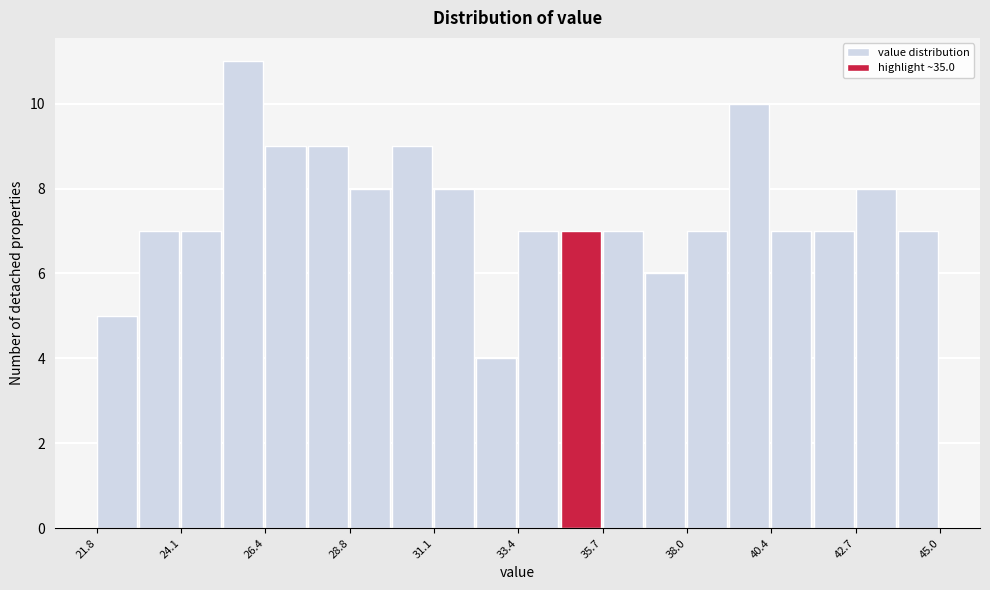

Read against the x-axis, roughly where is the centre of the tallest bar?

26.0